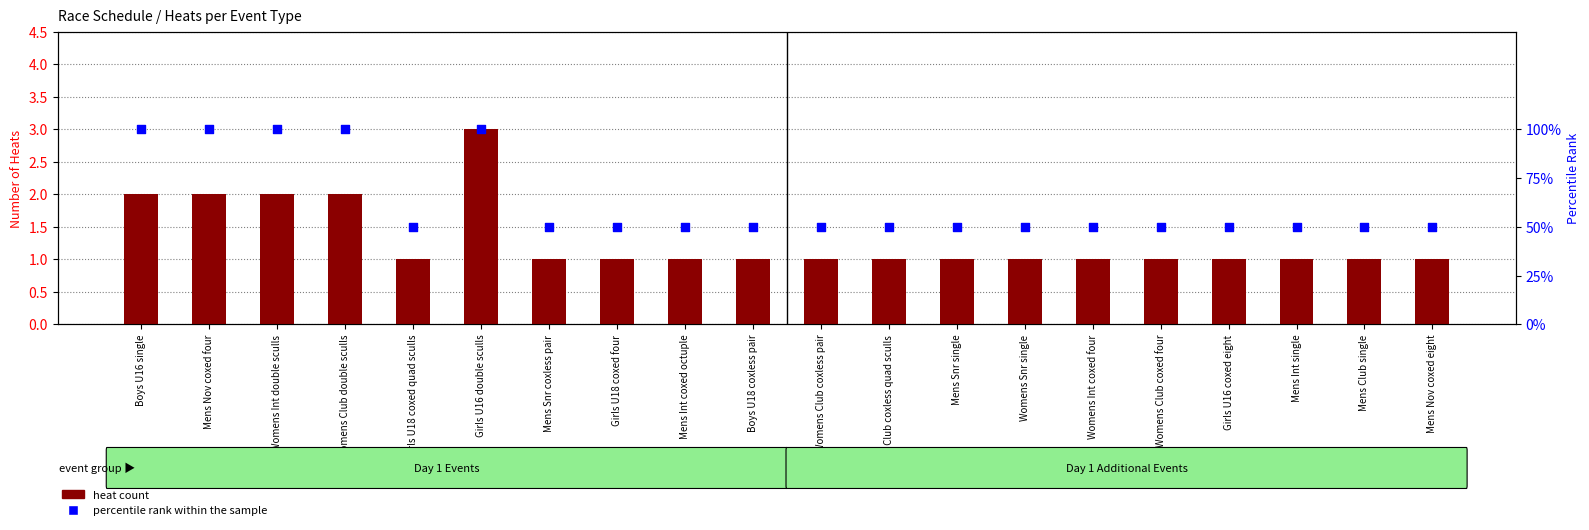

Which series reaches the maximum Y coordinate?

percentile rank within the sample